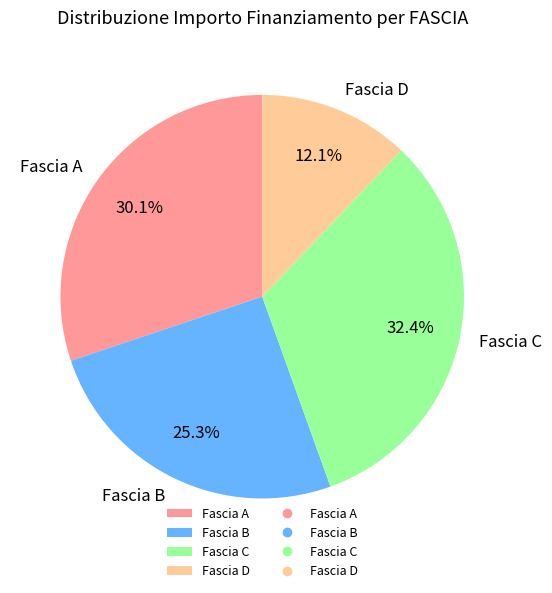

Is there any slice that represents more than half of the pie?

No